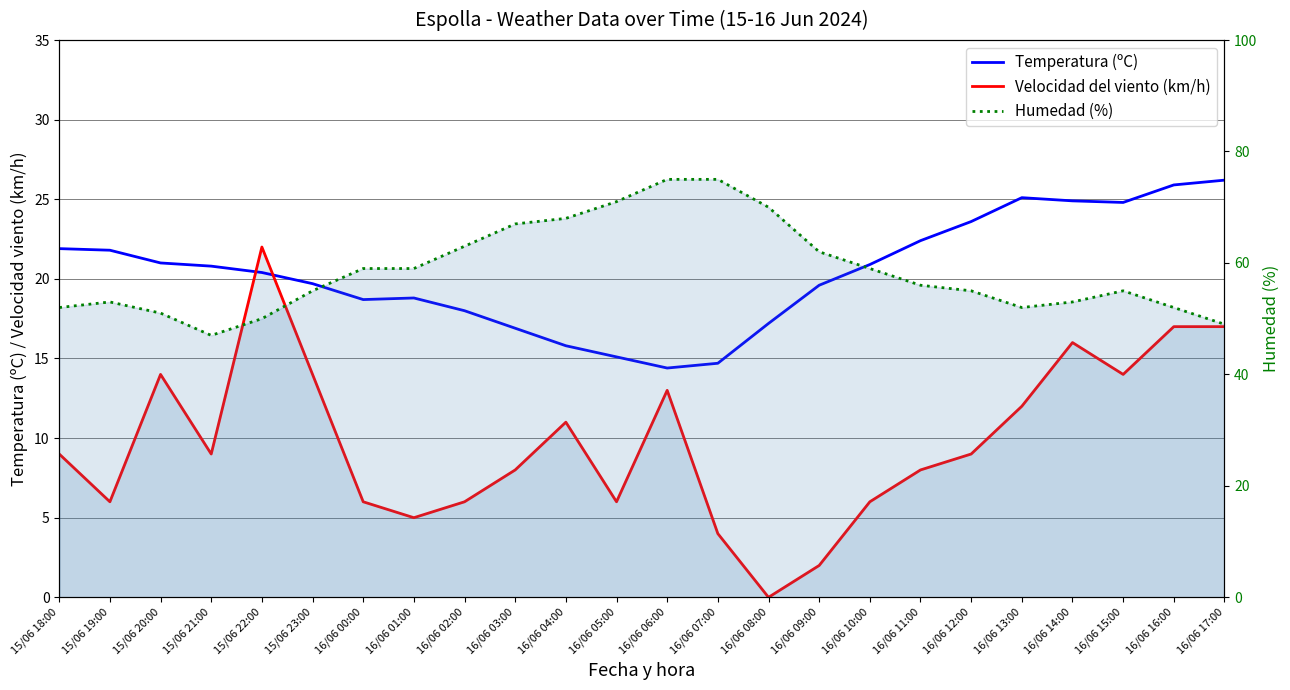

Where is Humedad (%) nearest to the value 61?

16/06 09:00